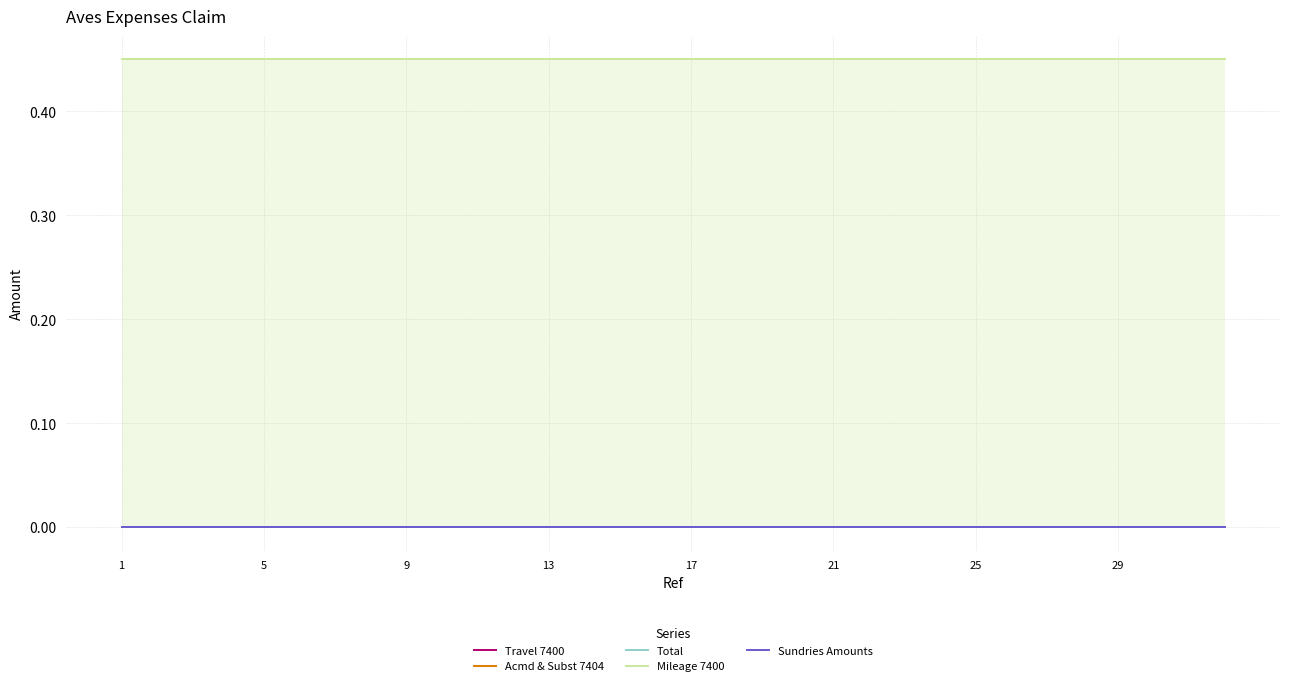

True or false: Travel 7400 and Sundries Amounts cross at least once.

False